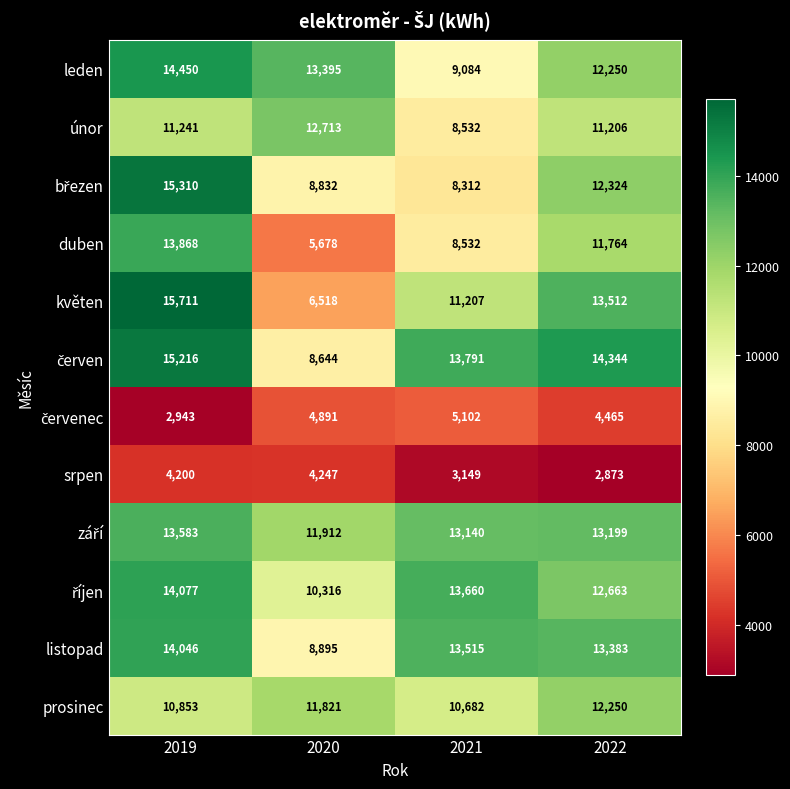

Count the duben values in the range 8532 to 13868.

3